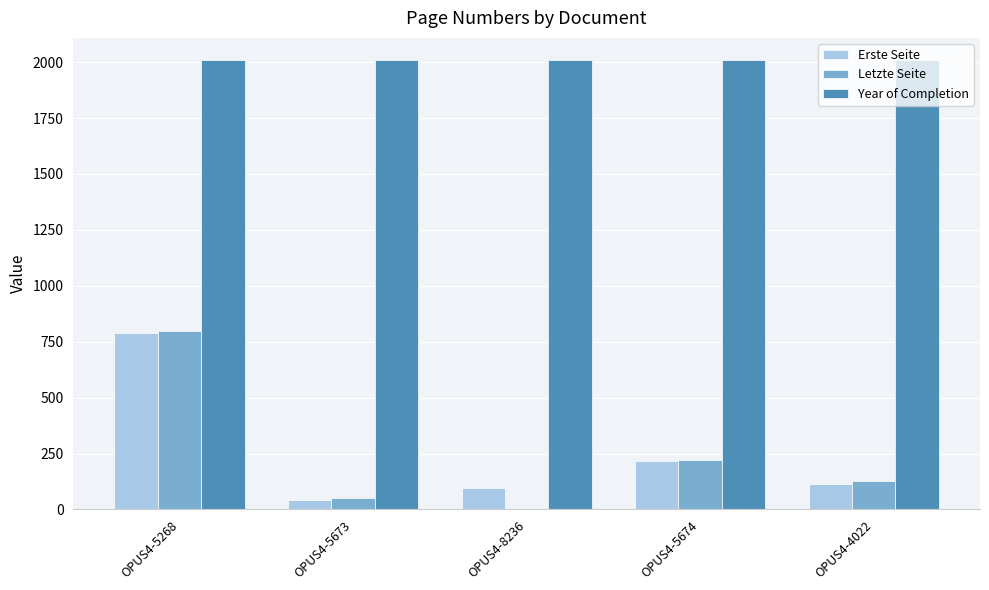

Which category has the highest value in the Erste Seite series?

OPUS4-5268